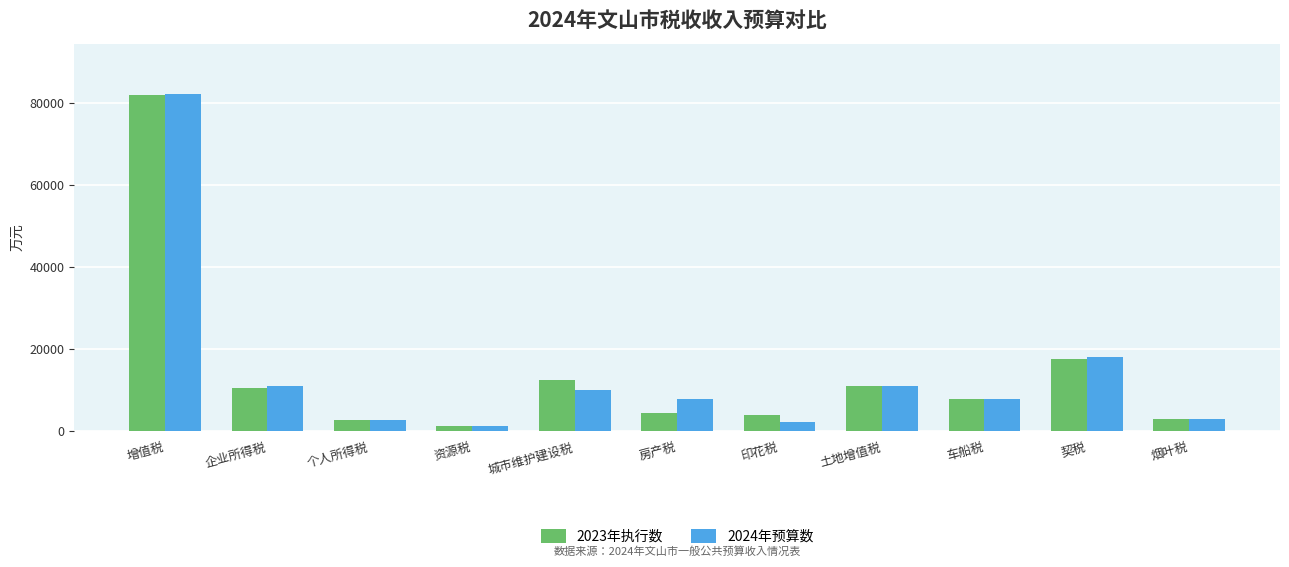

What is the maximum value shown in the chart?

82250